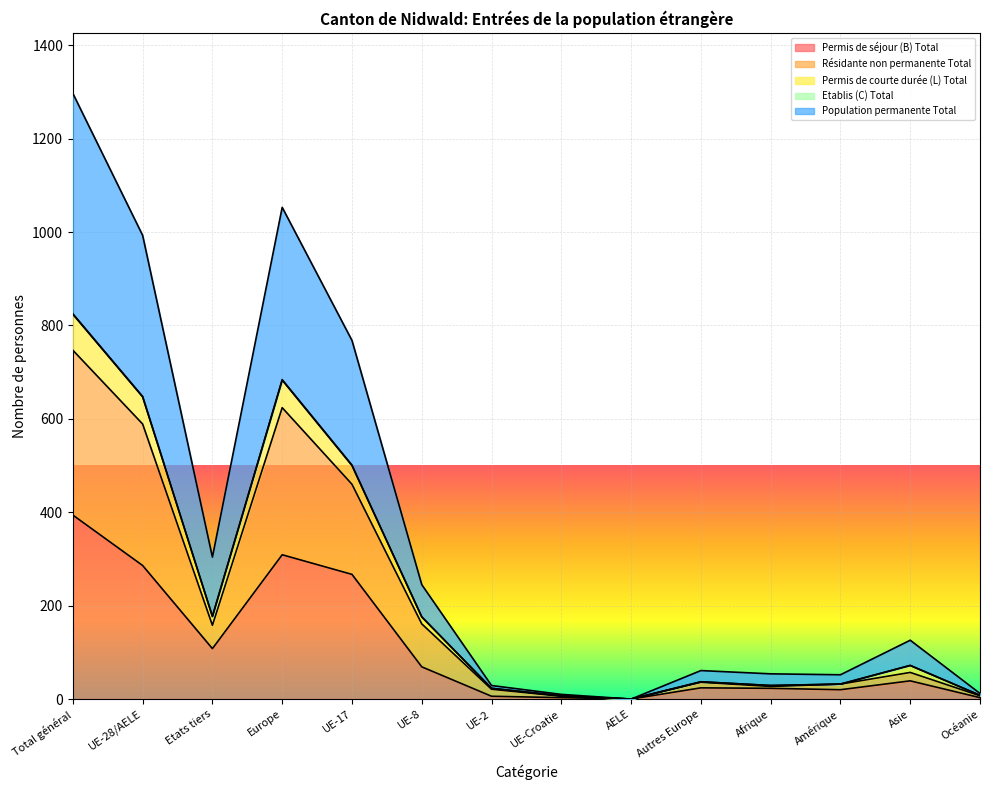

What is the difference between the highest and lowest values at UE-8?

176